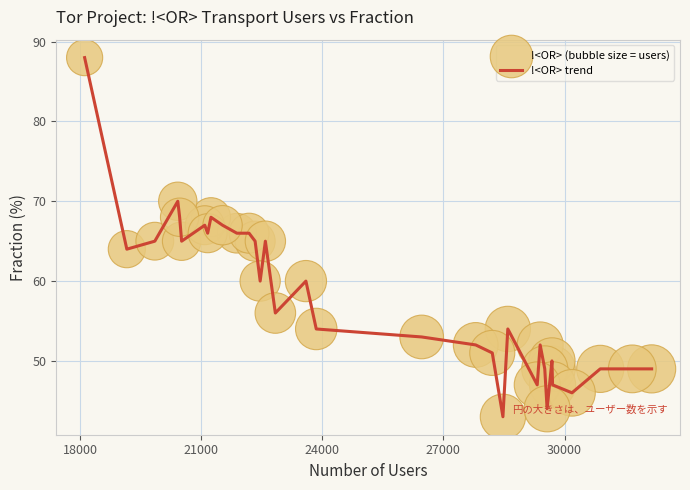

What is the difference between the maximum and minimum values?

45